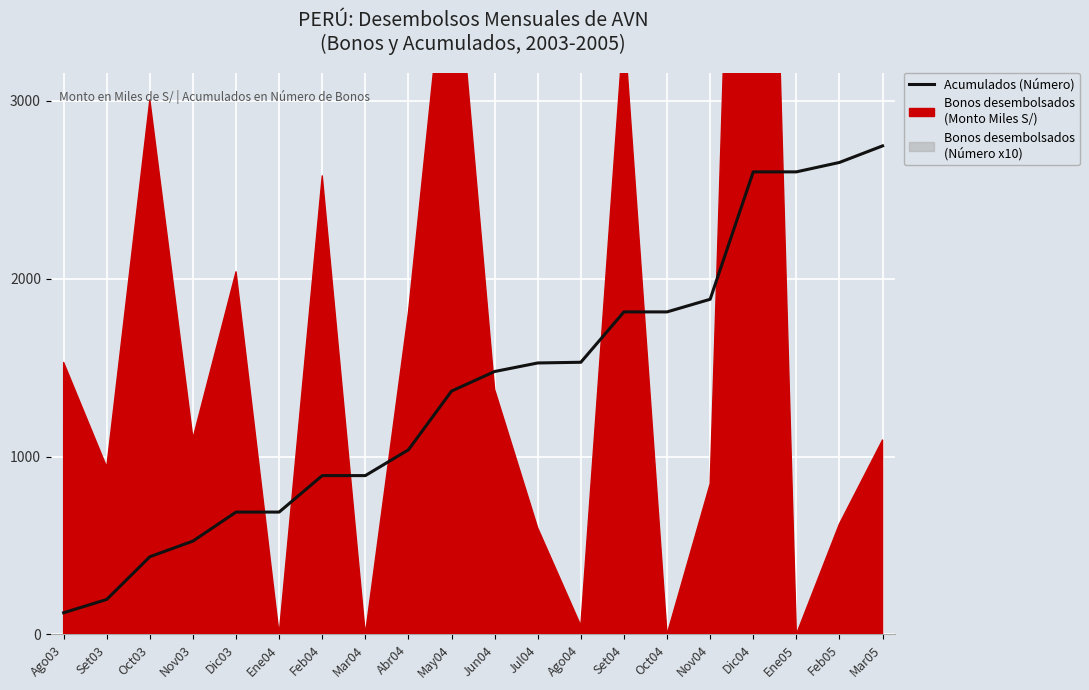

List the labels in order of value, smallest first.

Ago03, Set03, Oct03, Nov03, Dic03, Ene04, Feb04, Mar04, Abr04, May04, Jun04, Jul04, Ago04, Set04, Oct04, Nov04, Dic04, Ene05, Feb05, Mar05